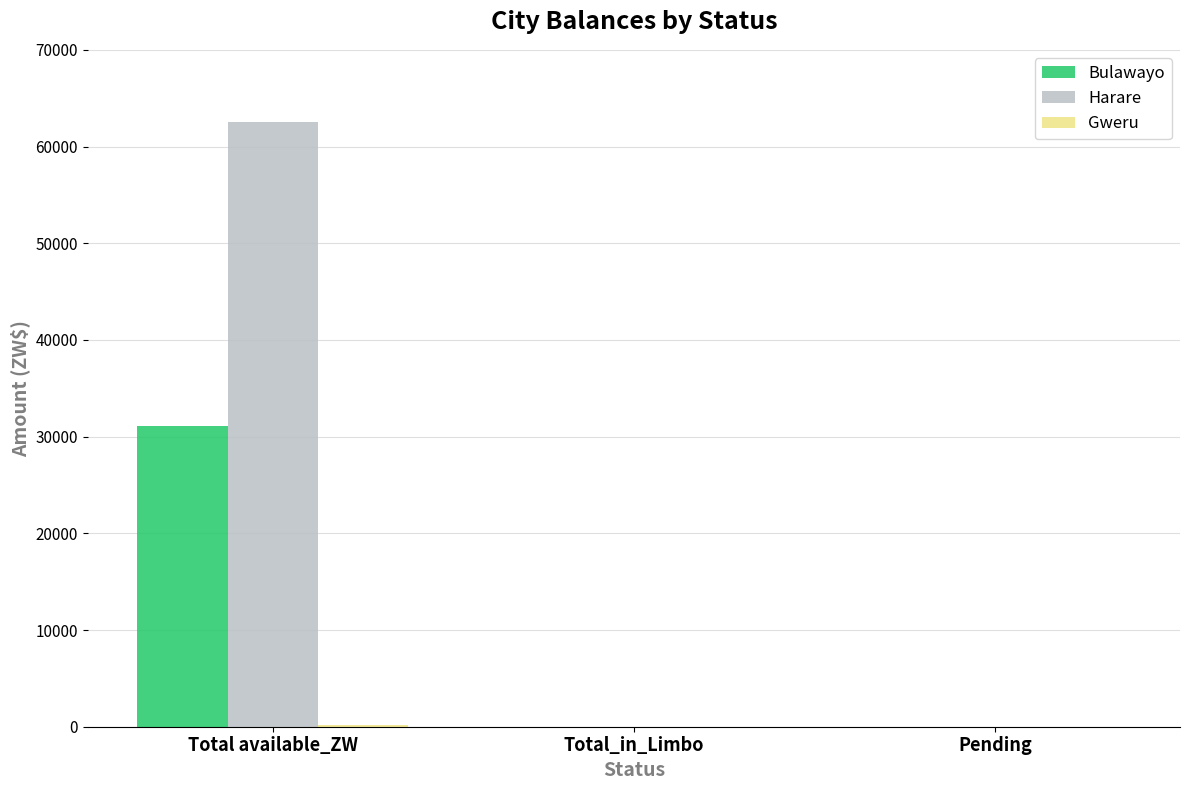

Which series has the widest spread of values?

Harare